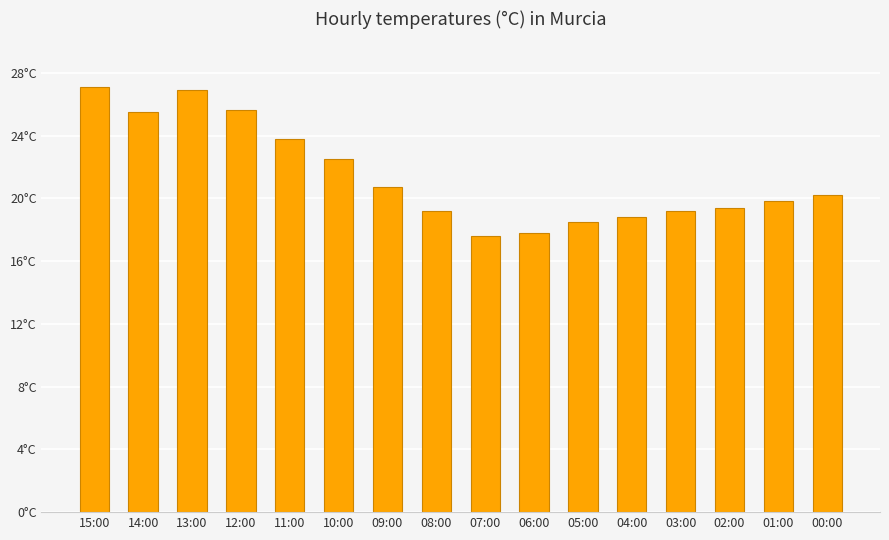

What is the sum of all values?

342.6